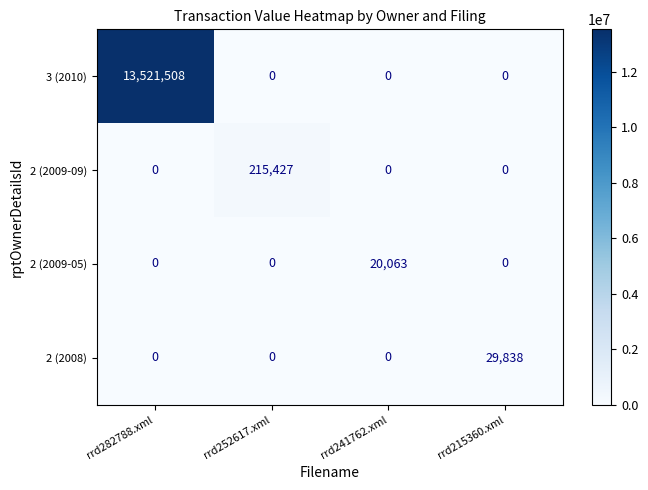

What is the difference between the 3 (2010) values at rrd282788.xml and rrd241762.xml?

13521508